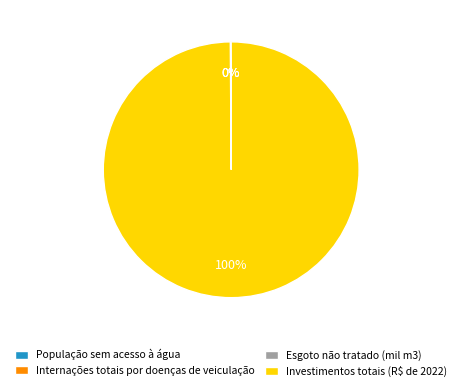

Which slice is the largest?

Investimentos totais (R$ de 2022)